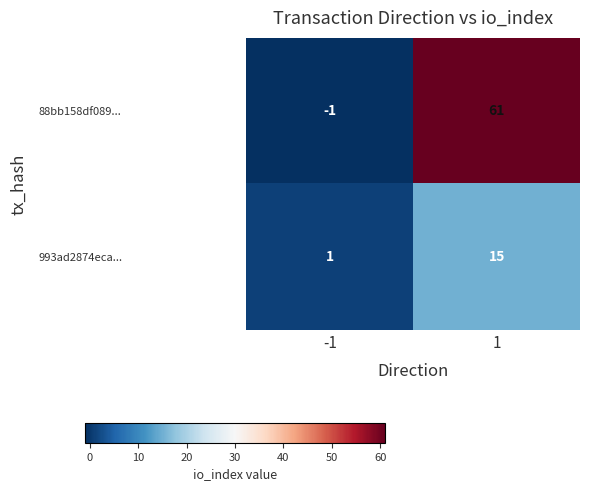

Is it true that 88bb158df089... equals 18 at 1?

False